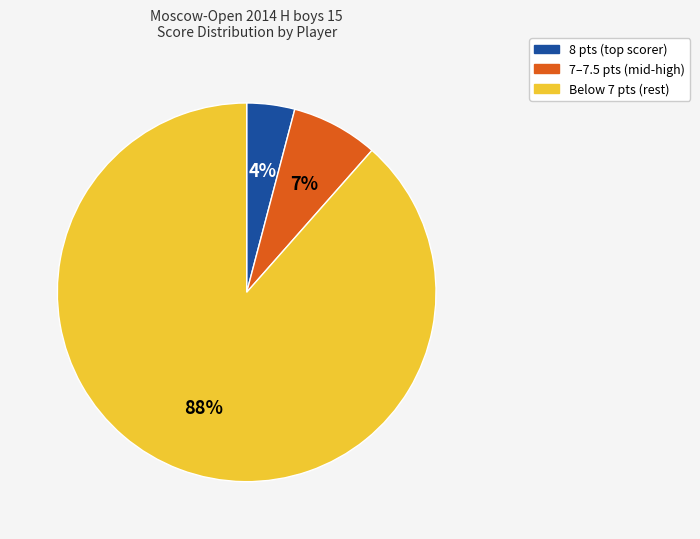

Is there any slice that represents more than half of the pie?

Yes